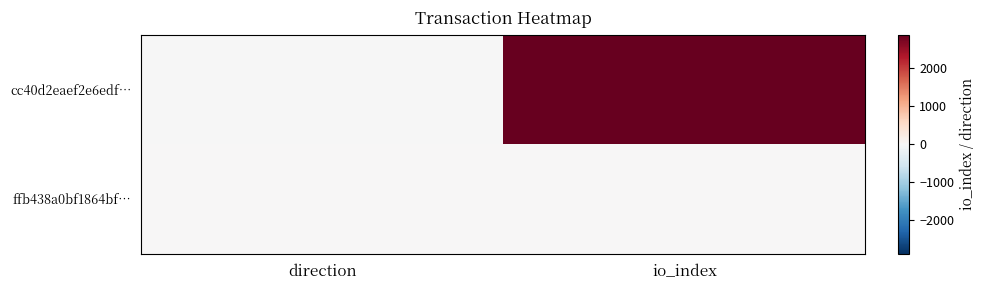

Between direction and io_index, which series saw the biggest shift?

cc40d2eaef2e6edf…